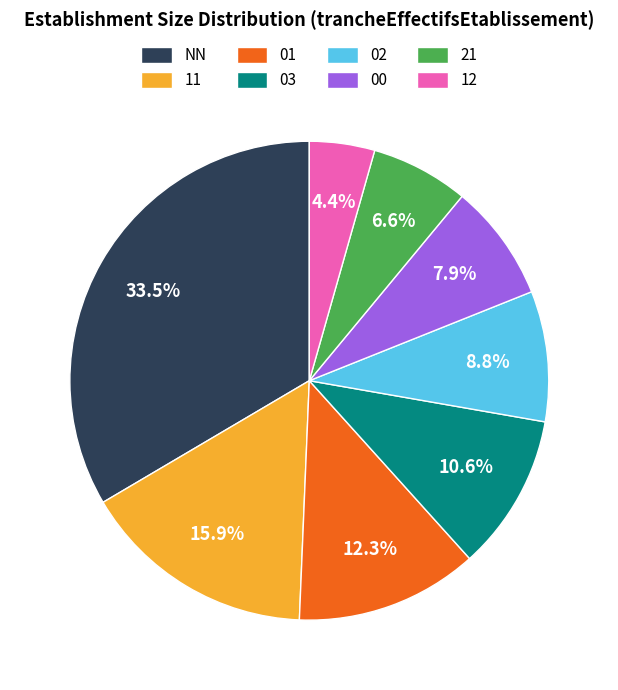

How much of the chart is everything except 11?

84.1%